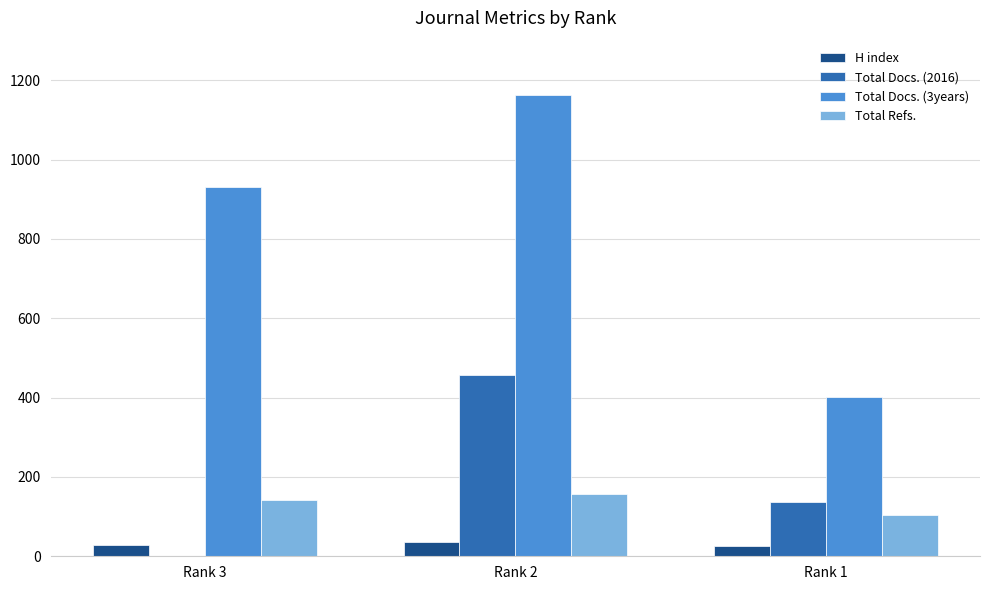

At which category does the chart reach its peak across all series?

Rank 2